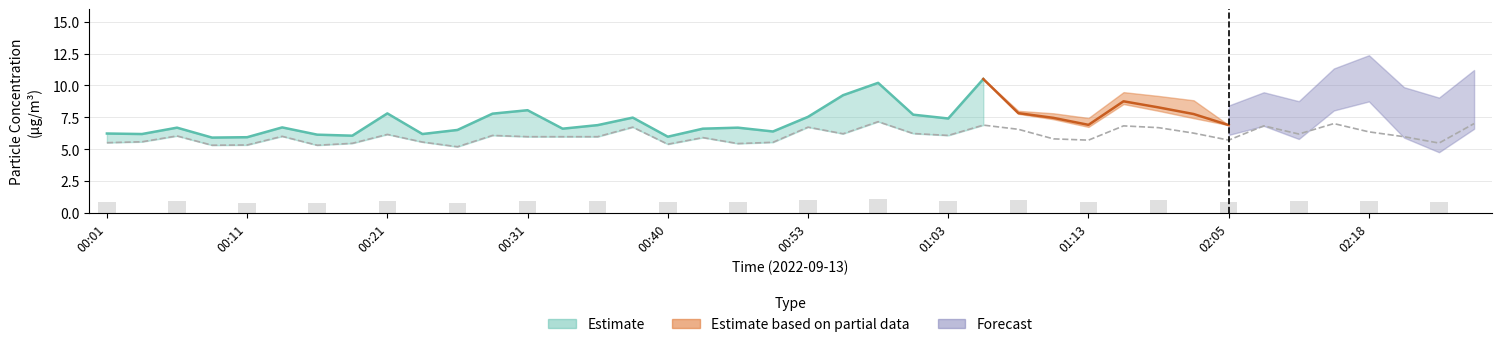

What is the sum of the values at 00:16 and 02:25?

12.3